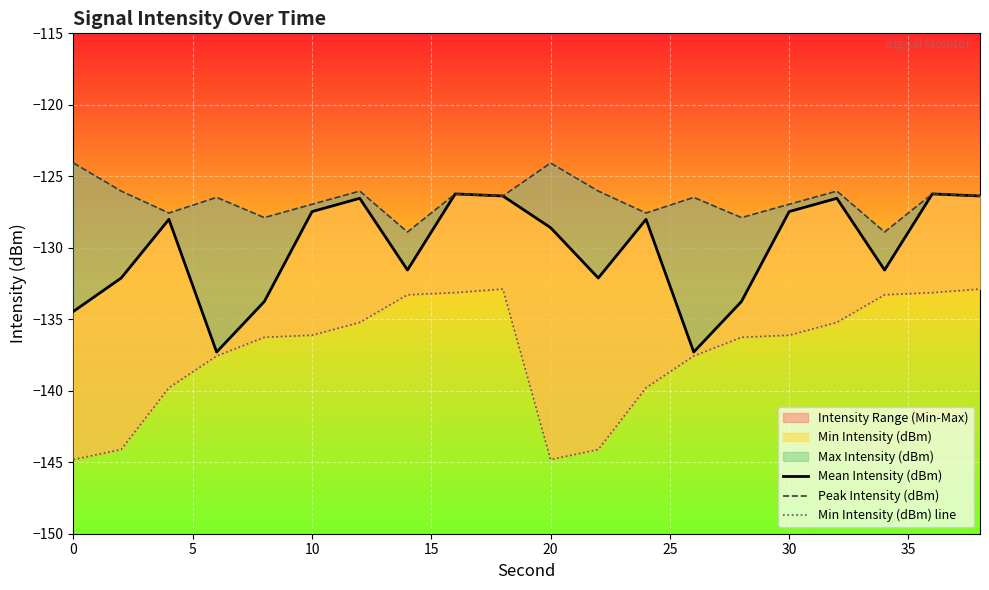

What is the value of the Min Intensity (dBm) line point at the 8th from the left?

-133.3